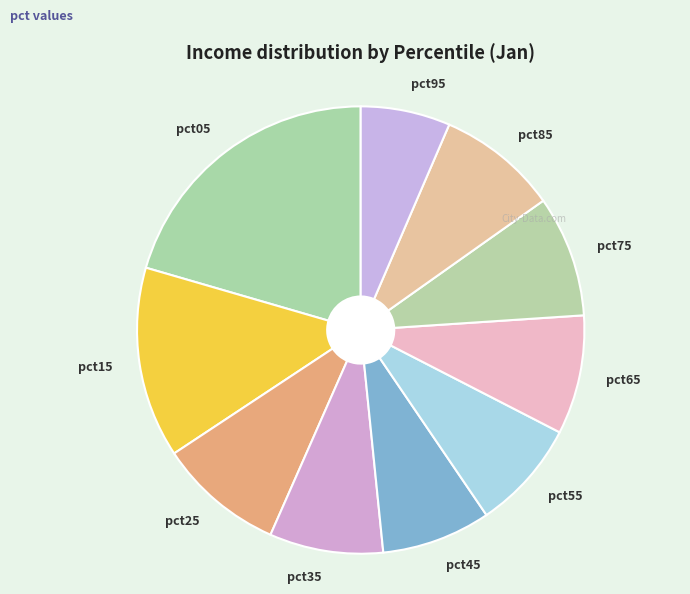

Is pct25 the majority of the pie?

No